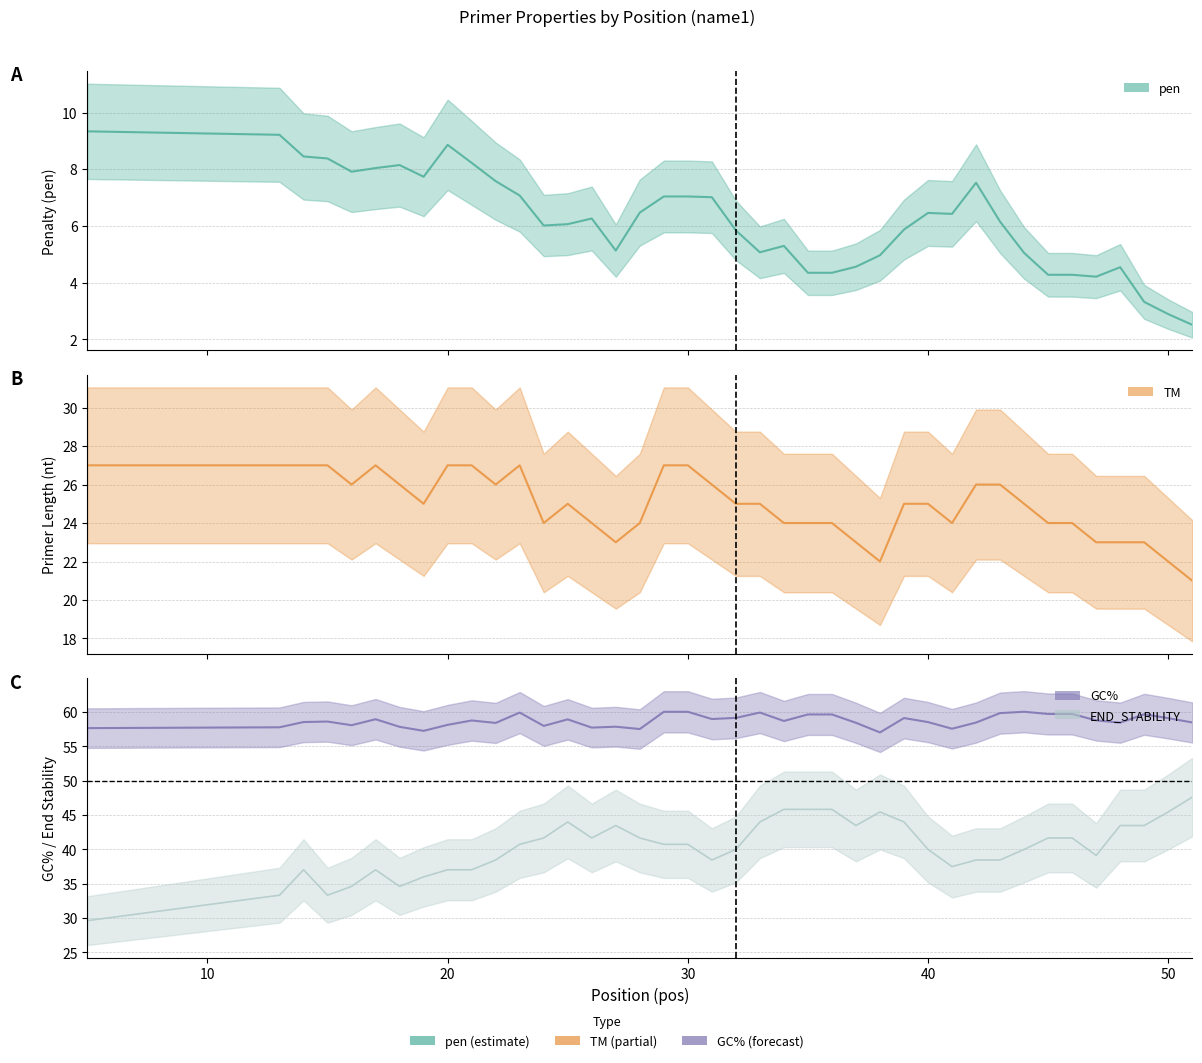

At which category does PRIMER_RIGHT_0_GC_PERCENT reach its first local peak?

15